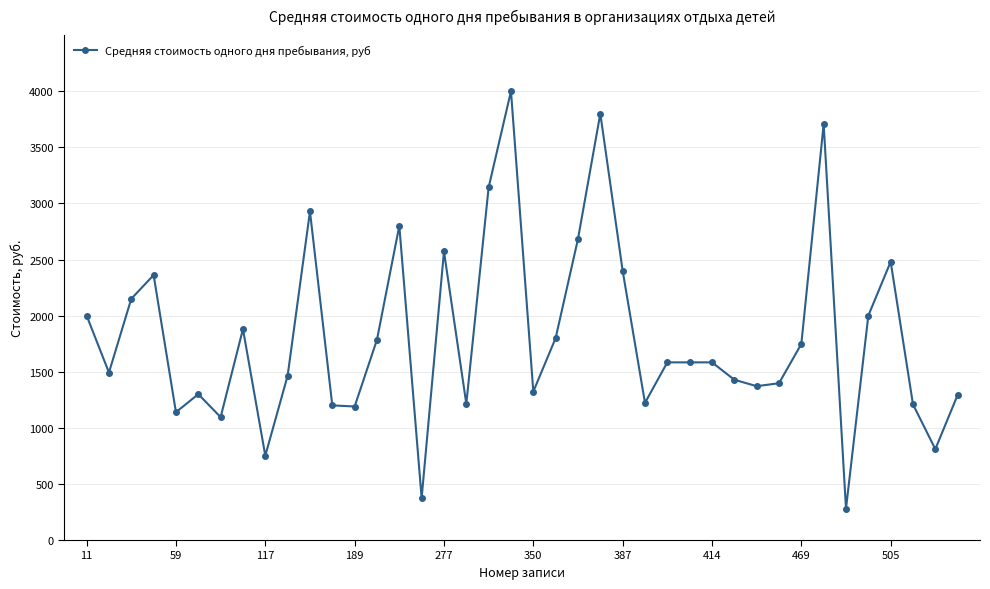

What is the difference between the second highest and second lowest values?

3426.0